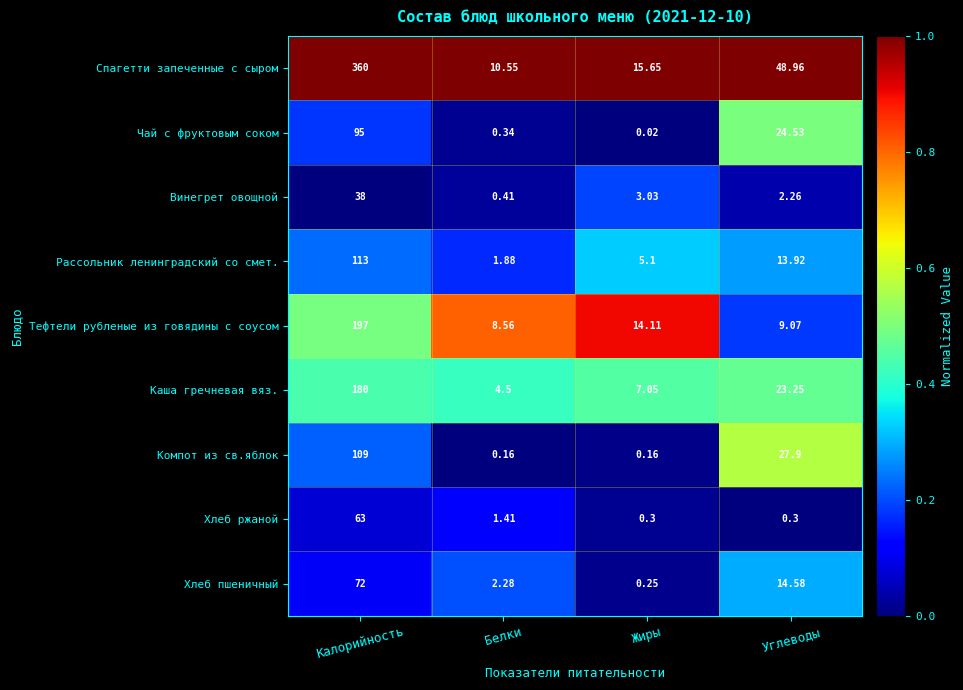

At which category does the chart reach its minimum across all series?

Жиры